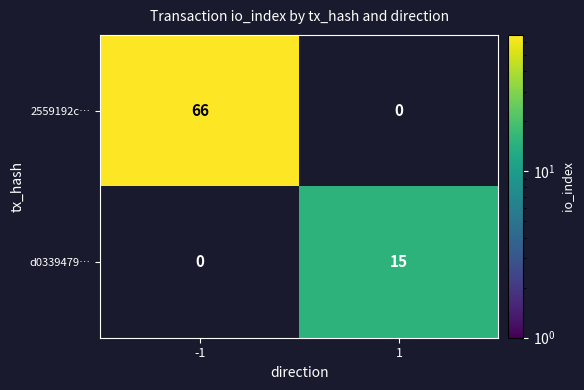

True or false: 2559192c… has a value of 44 at -1.

False